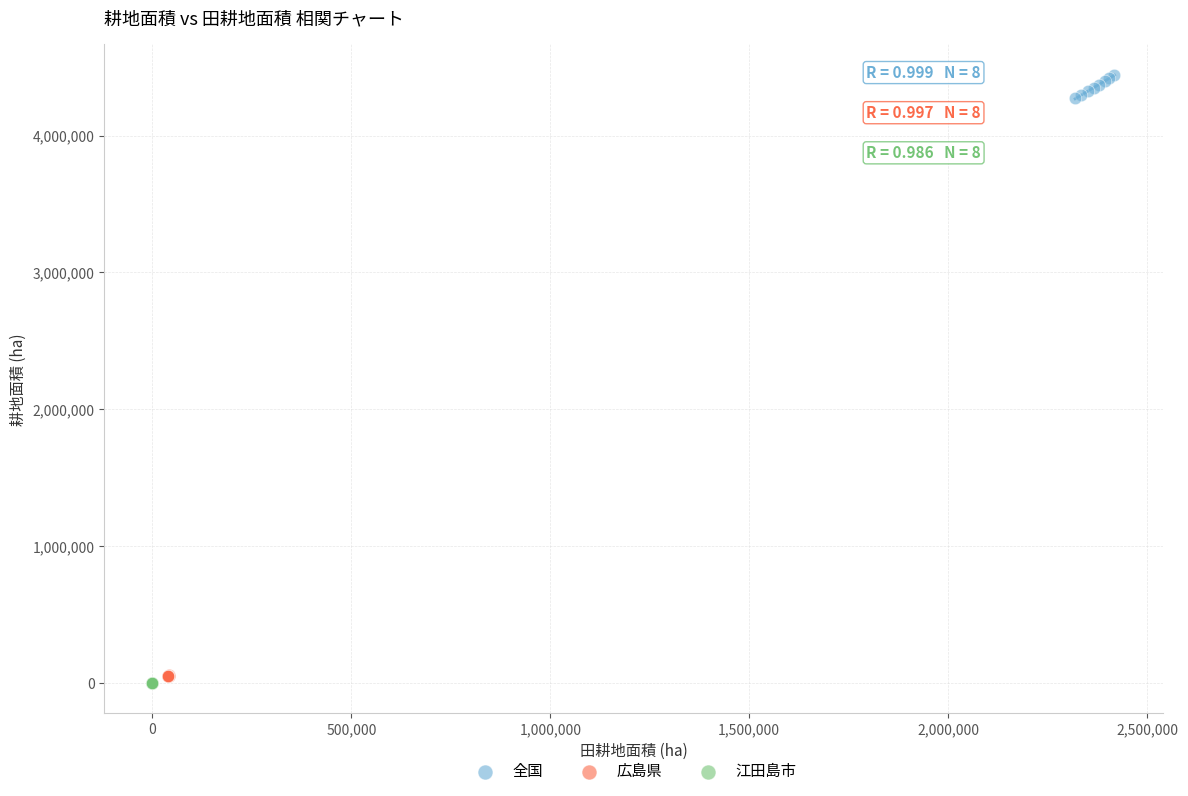

Which series contains the highest Y value?

全国